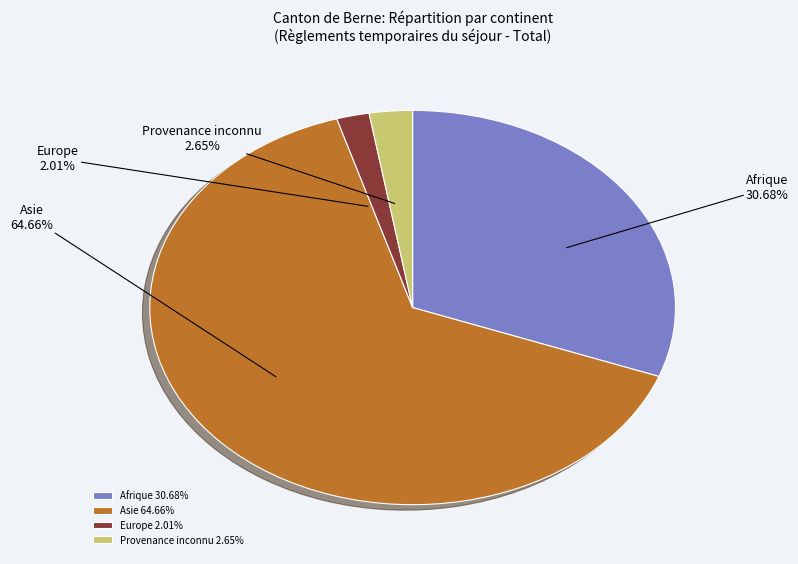

Which category has the biggest portion of the pie?

Asie